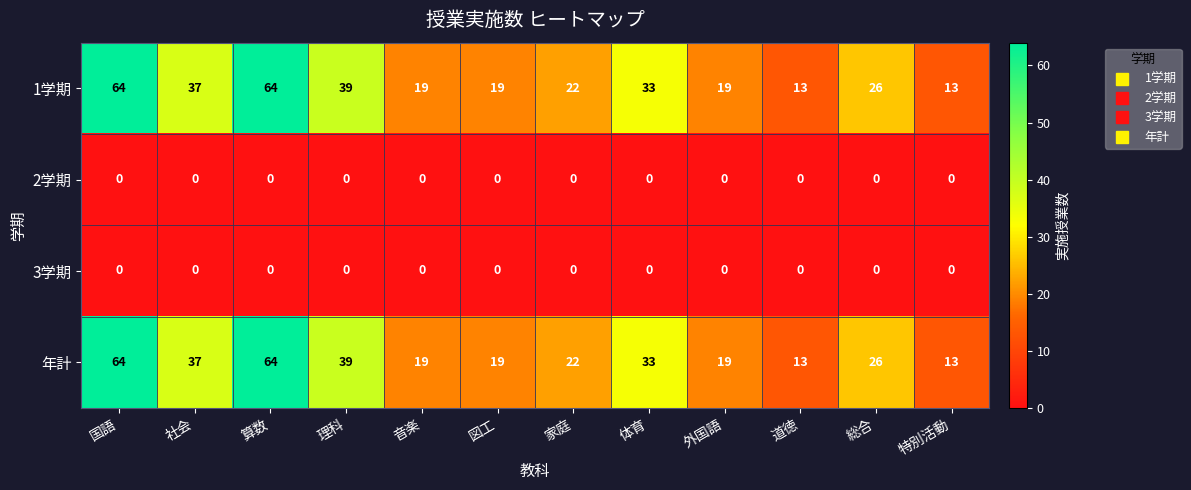

What is the total value across all series at 音楽?

38